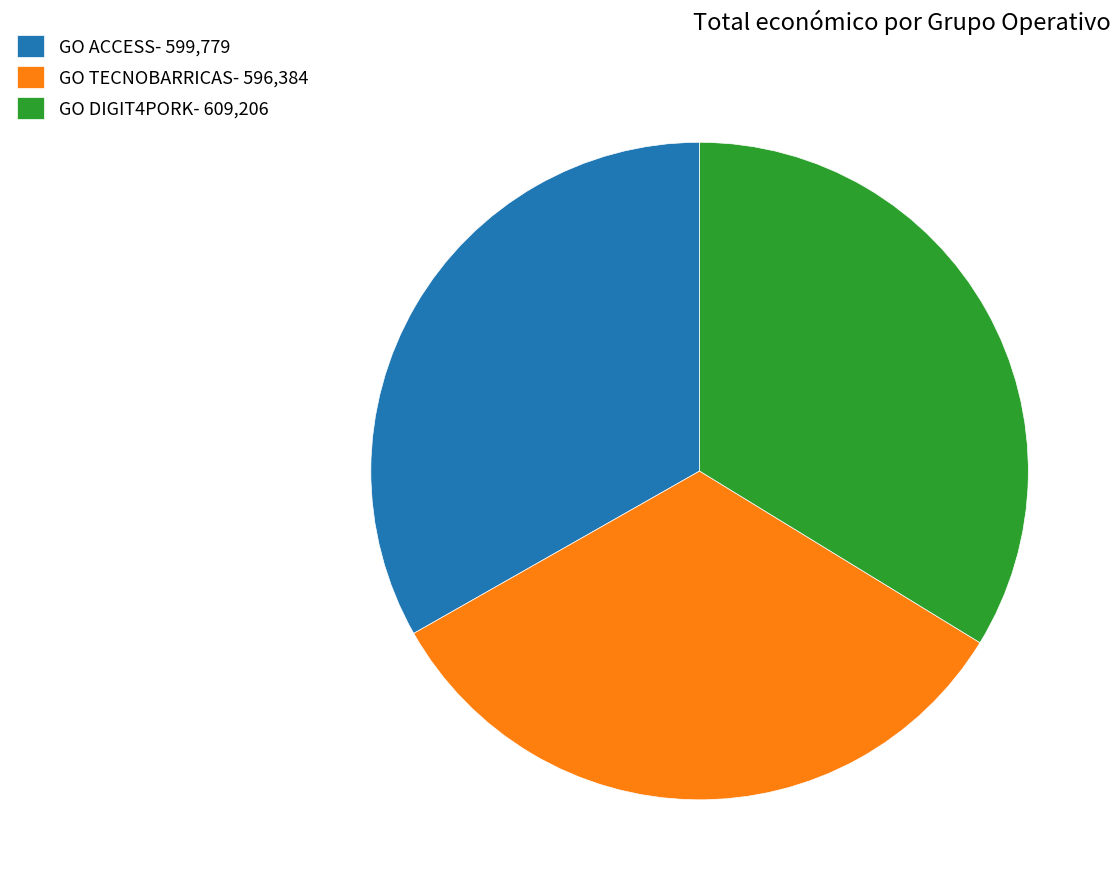

Is there a majority slice in this chart?

No